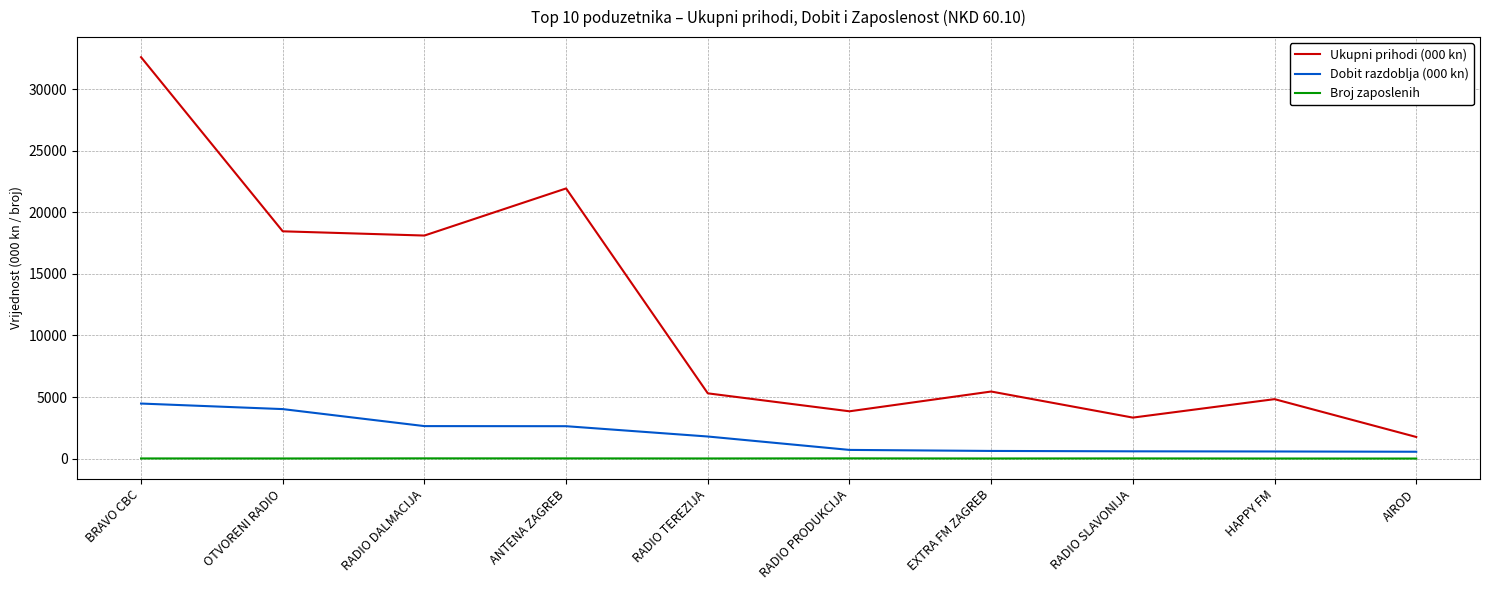

What is the minimum value shown in the chart?

1.0